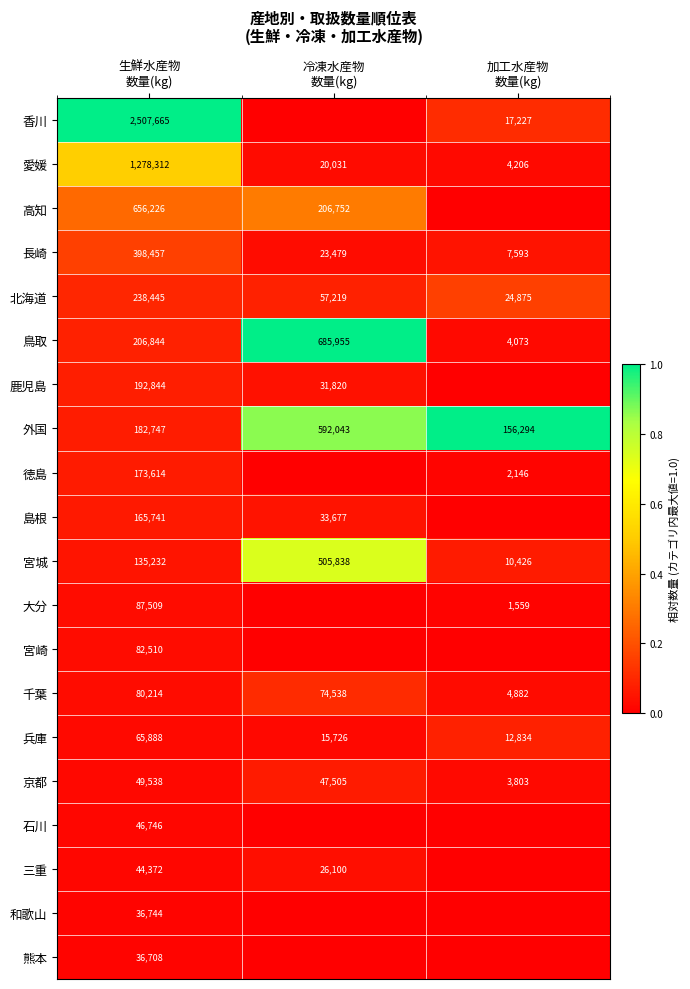

What is the average value of the 千葉 series?

53211